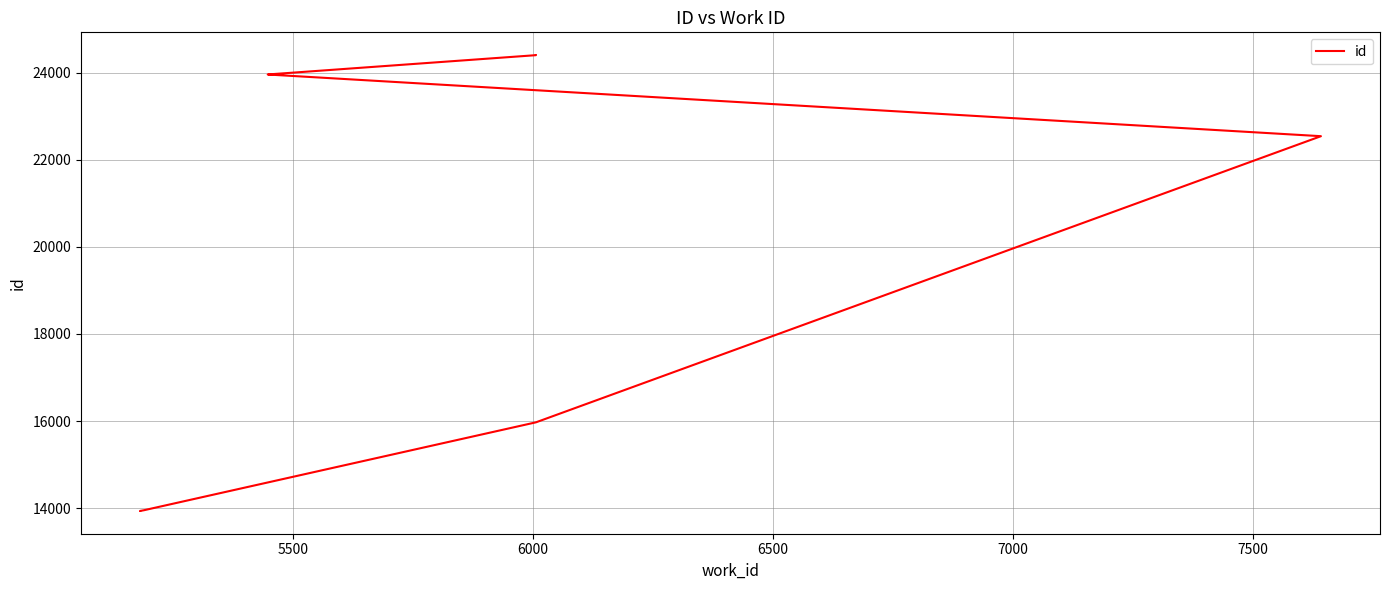

Reading left to right, transcribe all the data shown in this chart.

13937	13938	13939	13953	15971	22540	23956	23957	24400	24401